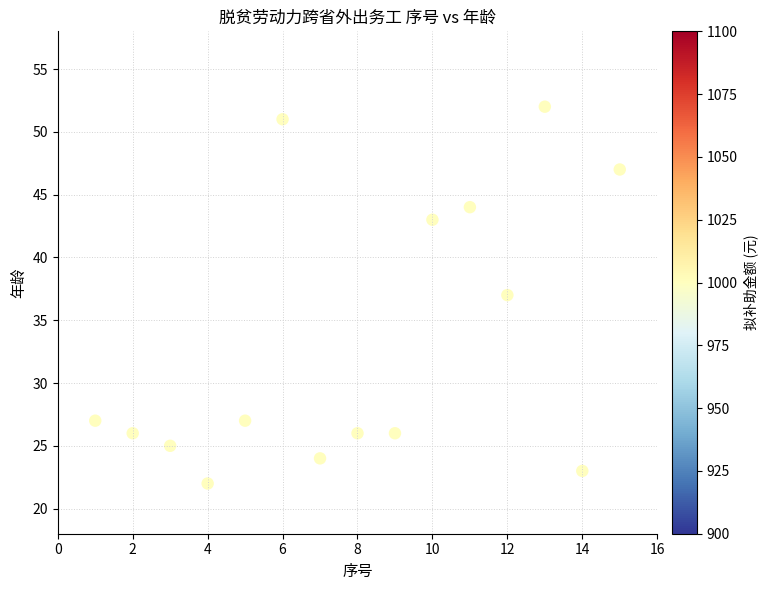

What is the range of X values (max minus min)?

14